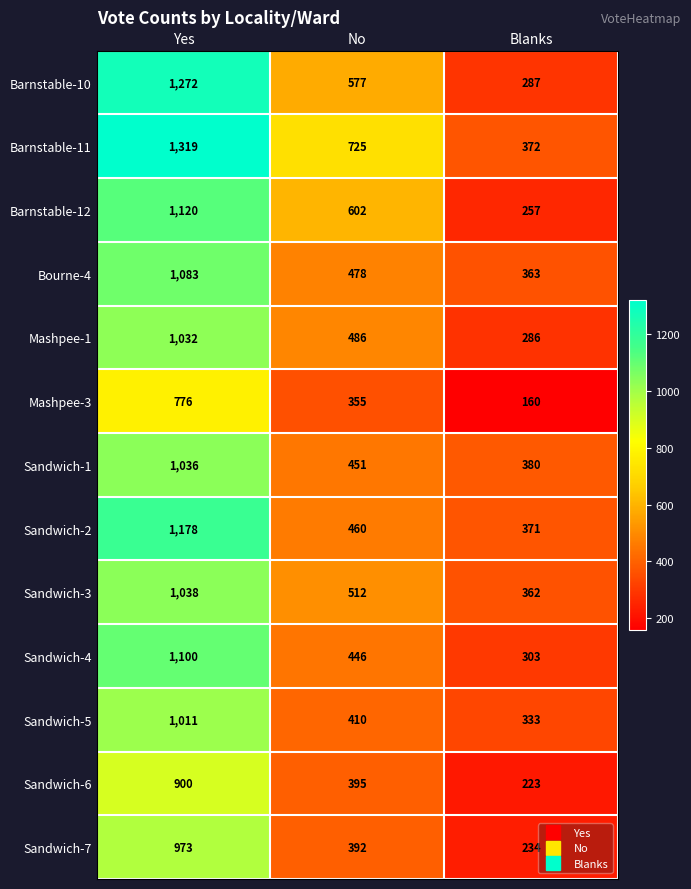

What is the total value across all series at No?

6289